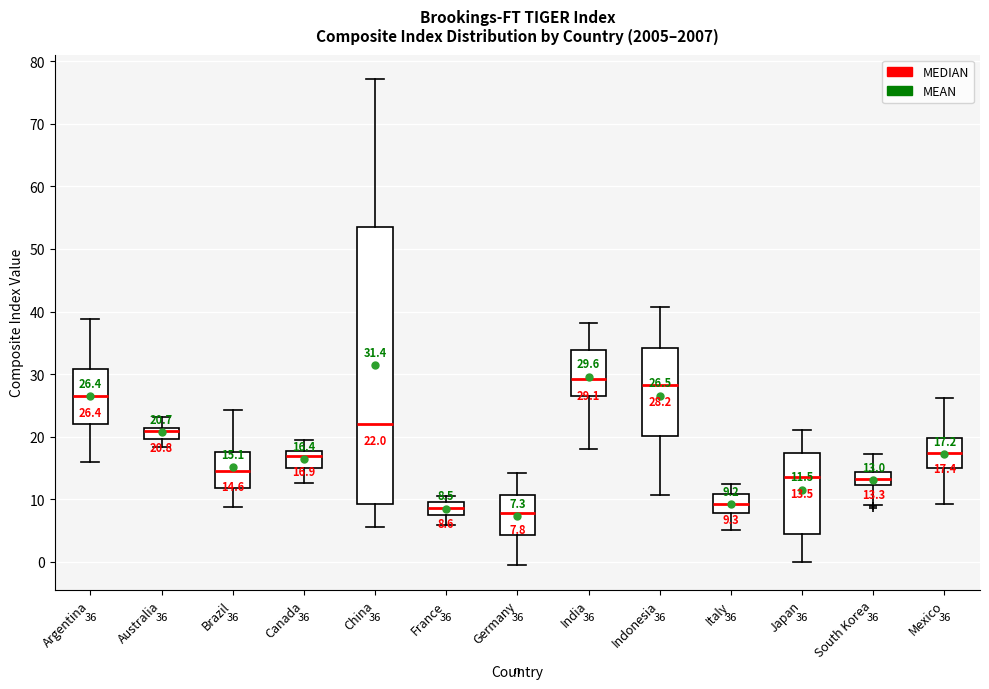

Which box is the tallest, from its lower edge to its upper edge?

China